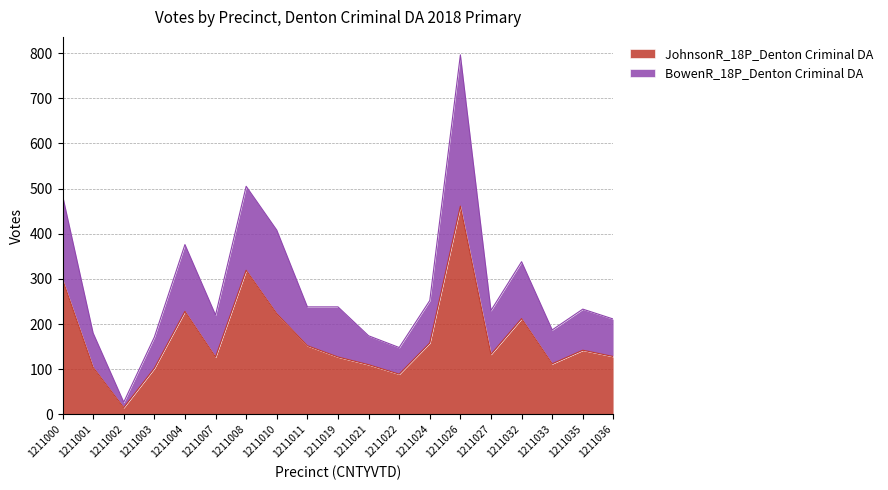

What are all the series names shown in the legend?

JohnsonR_18P_Denton Criminal DA, BowenR_18P_Denton Criminal DA